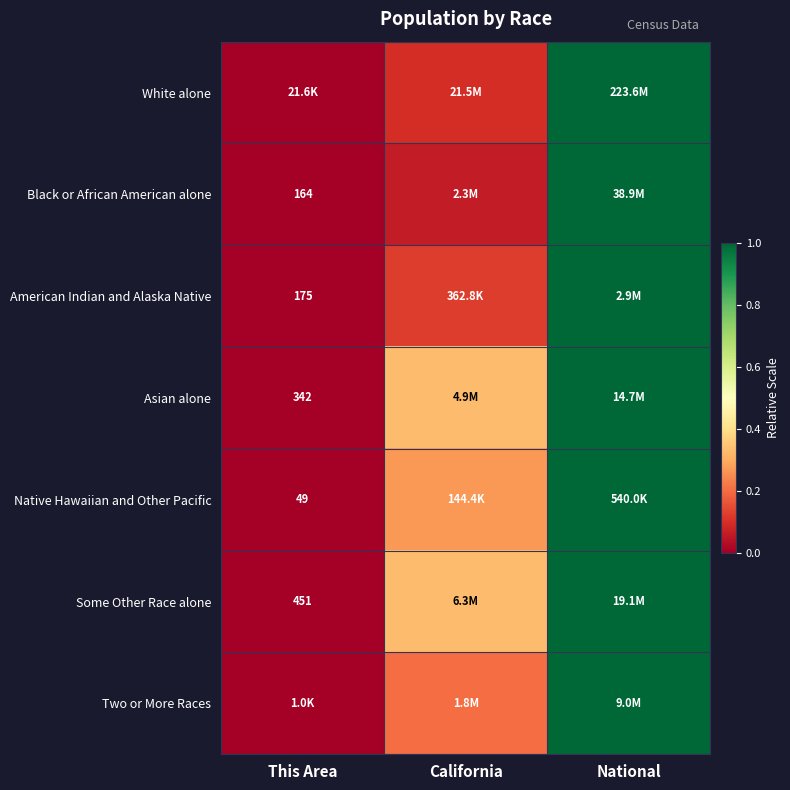

Which category has the highest value in the American Indian and Alaska Native series?

National